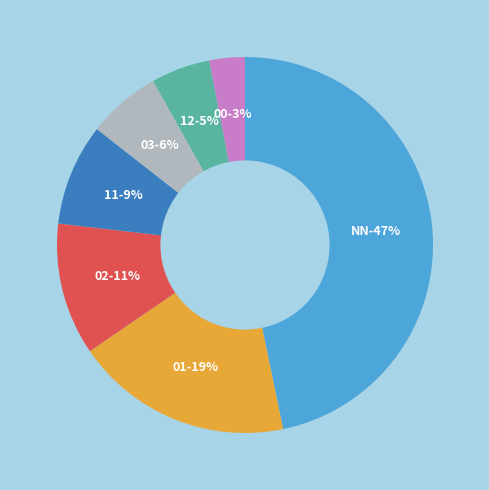

What is the smallest slice in the pie chart?

00